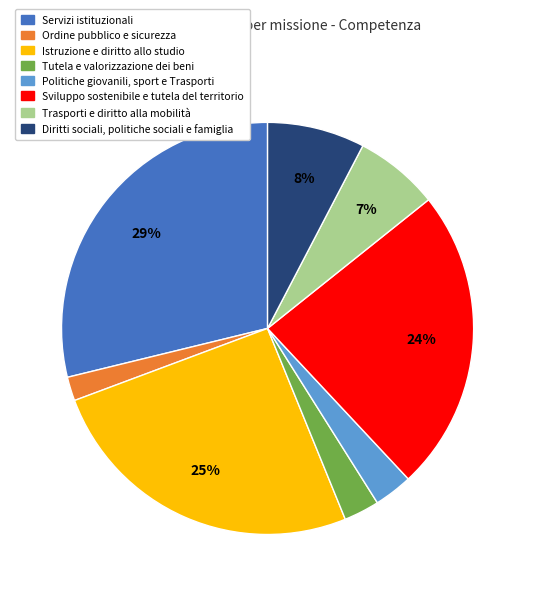

Is the sum of Diritti sociali, politiche sociali e famiglia and Tutela e valorizzazione dei beni greater than half?

No